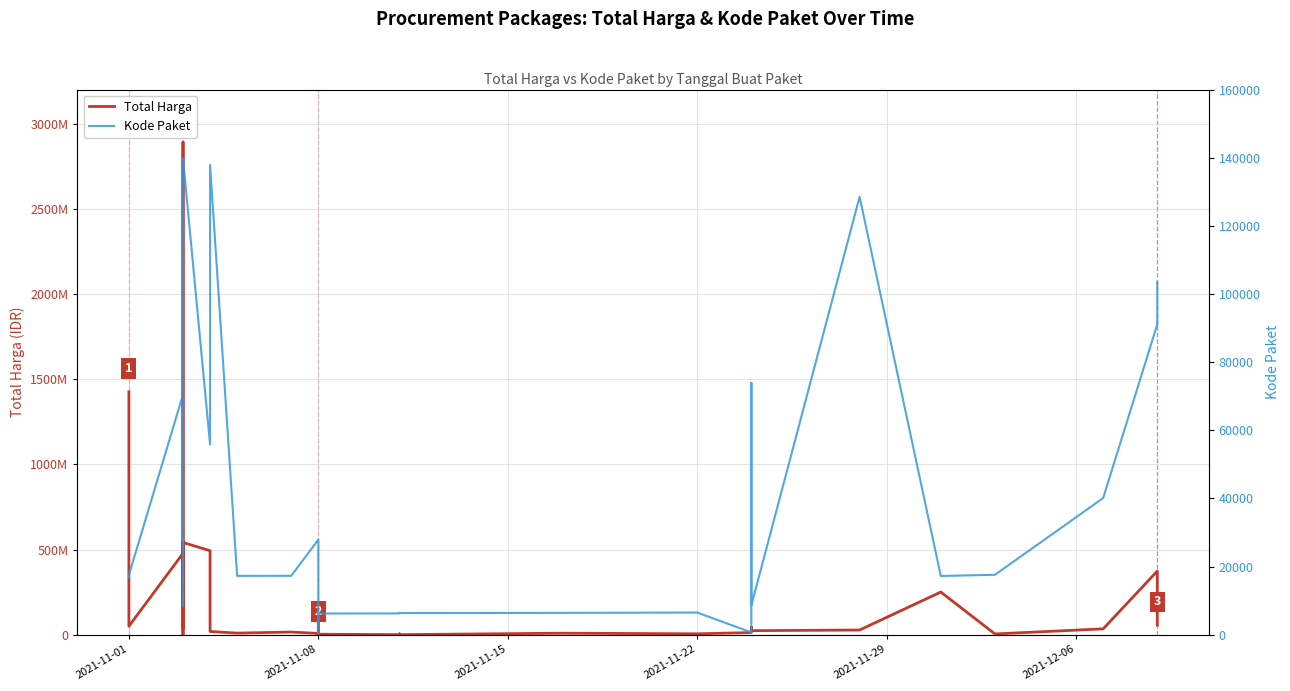

What is the total value across all series at 2021-11-01?

1425884723